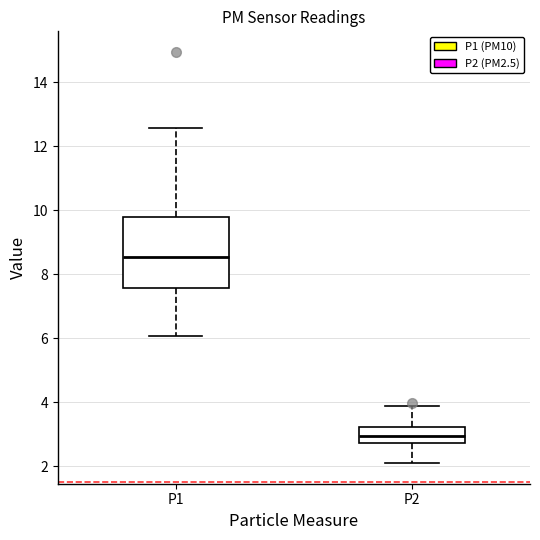

Reading left to right, read every box against the y-axis: the position of its median line, the range the box covers, and the ends of its whiskers. The values are not printed on the chart, so give them approximately, as read against the axis.

P1: median 8.6, box 7.6 to 9.8, whiskers 6.0 to 12.6
P2: median 3.0, box 2.8 to 3.2, whiskers 2.2 to 4.0